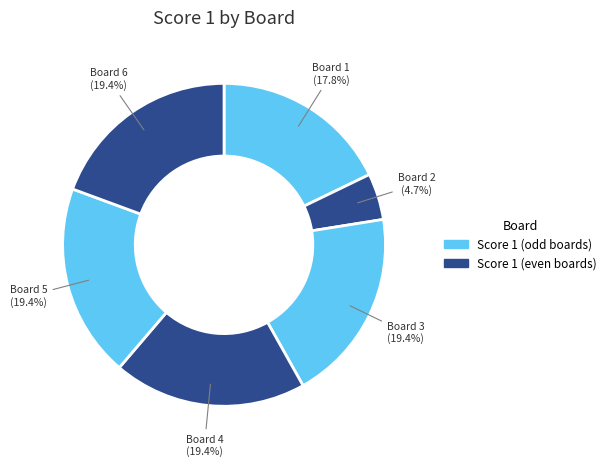

Which category has the biggest portion of the pie?

3